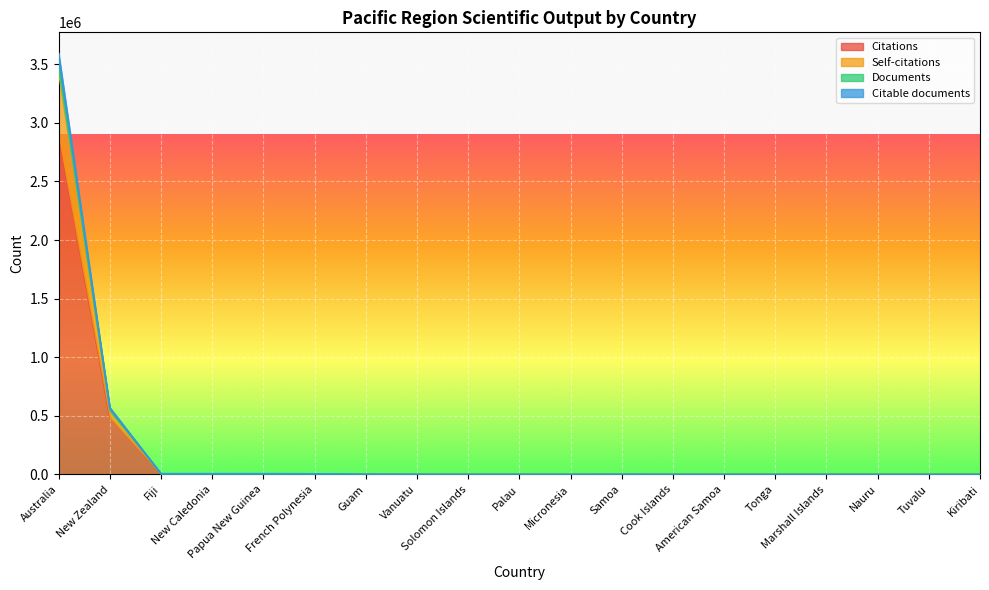

How many lines are shown in the chart?

4